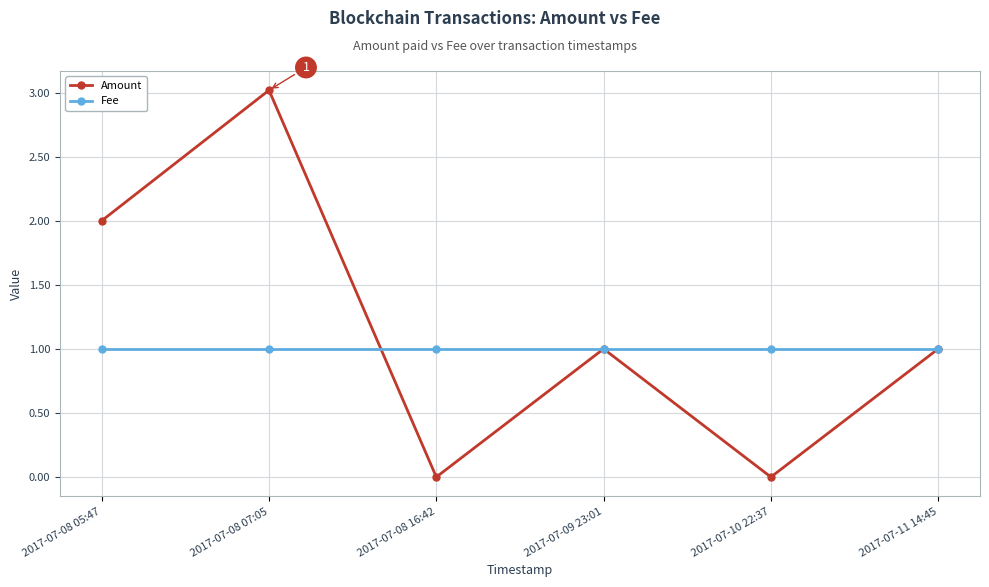

What is the sum of all Amount values?

7.0